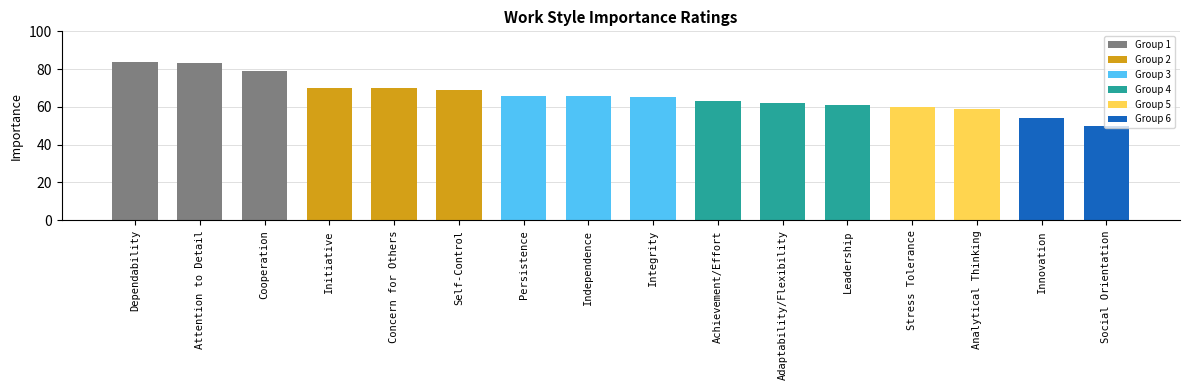

Does the chart contain stacked bars?

No